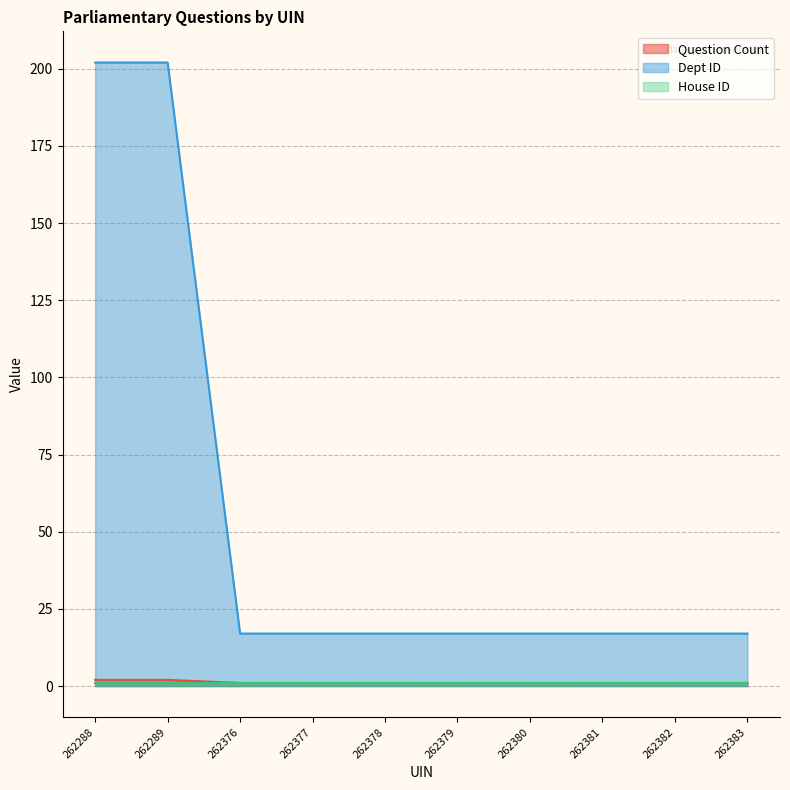

The value of Question Count at 262376 is 1. True or false?

True